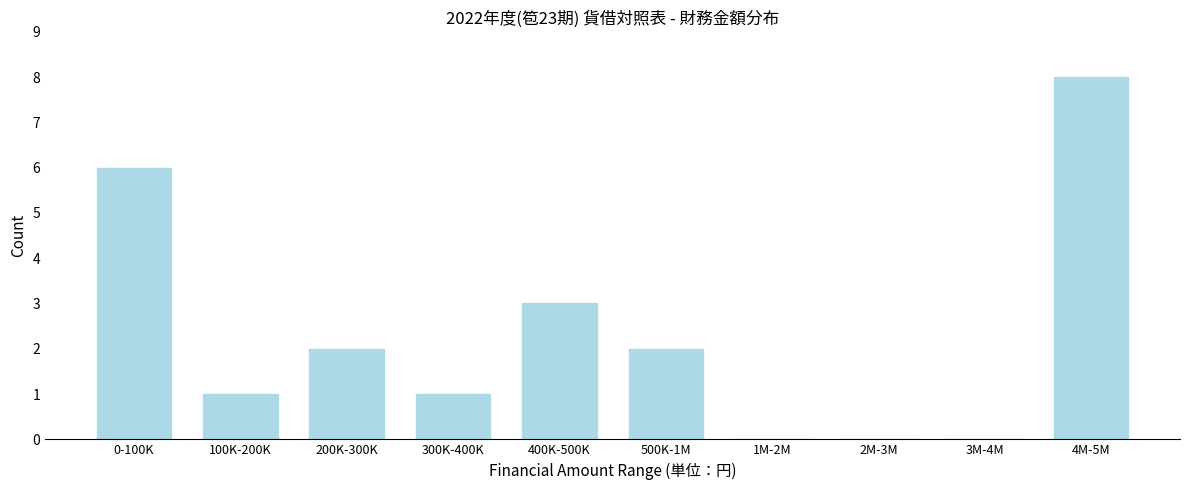

Reading left to right, transcribe all the data shown in this chart.

0-100K=6	100K-200K=1	200K-300K=2	300K-400K=1	400K-500K=3	500K-1M=2	1M-2M=0	2M-3M=0	3M-4M=0	4M-5M=8